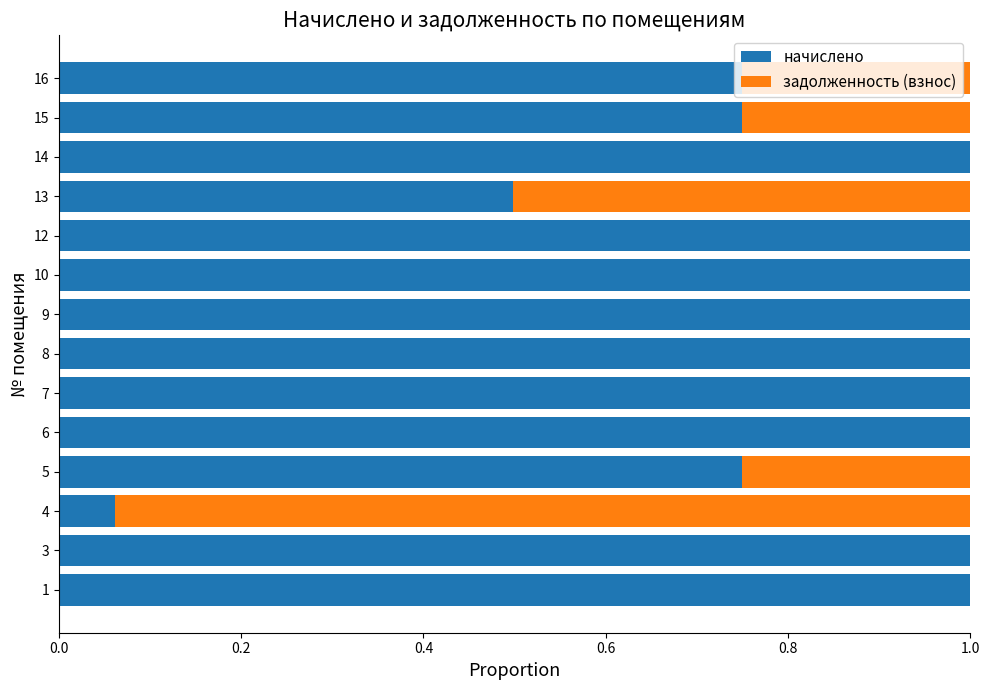

What is the sum of the начислено values at 13 and 7?

1.5